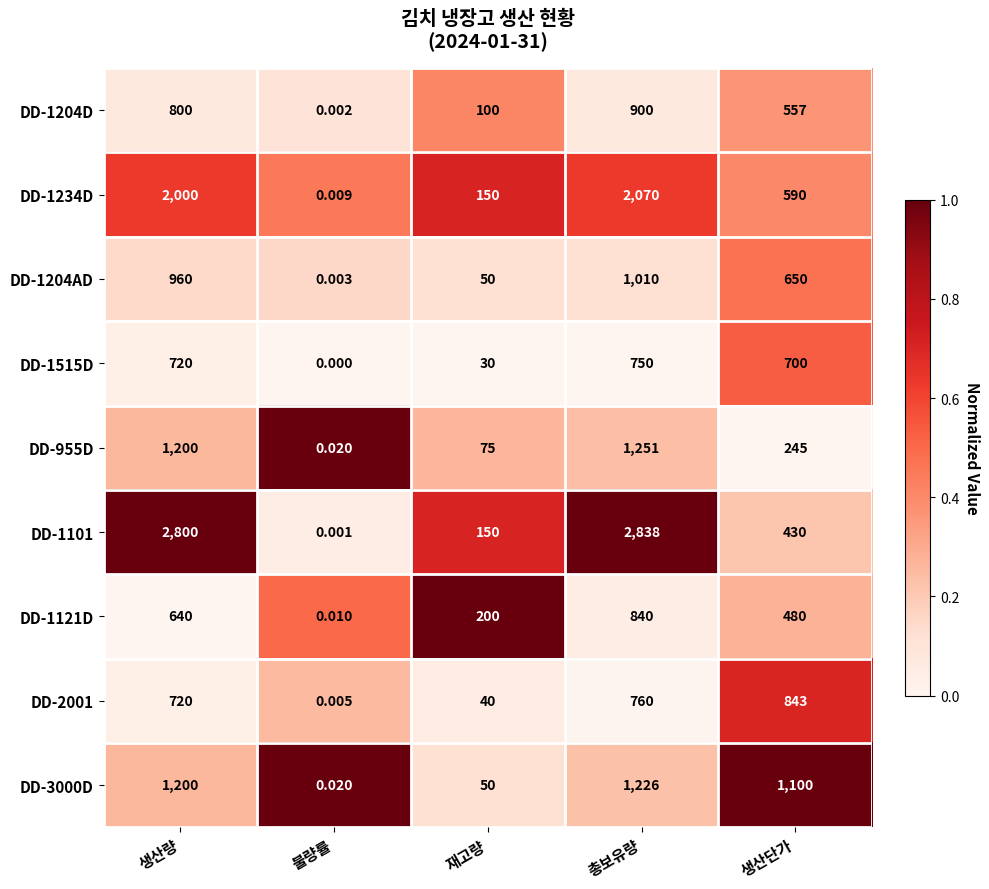

Where is DD-1204AD nearest to the value 505?

생산단가